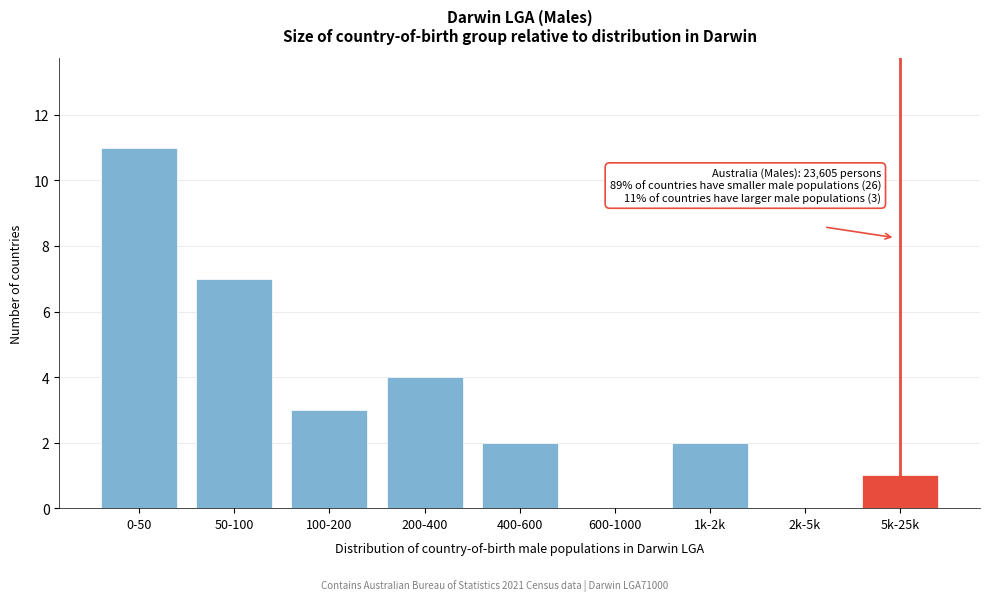

Reading right to left, extract all data points from this chart.

5k-25k=1	2k-5k=0	1k-2k=2	600-1000=0	400-600=2	200-400=4	100-200=3	50-100=7	0-50=11